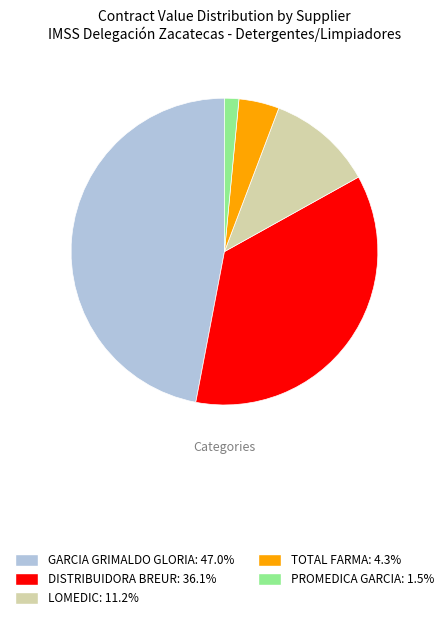

Is the sum of DISTRIBUIDORA BREUR: 36.1% and TOTAL FARMA: 4.3% greater than half?

No